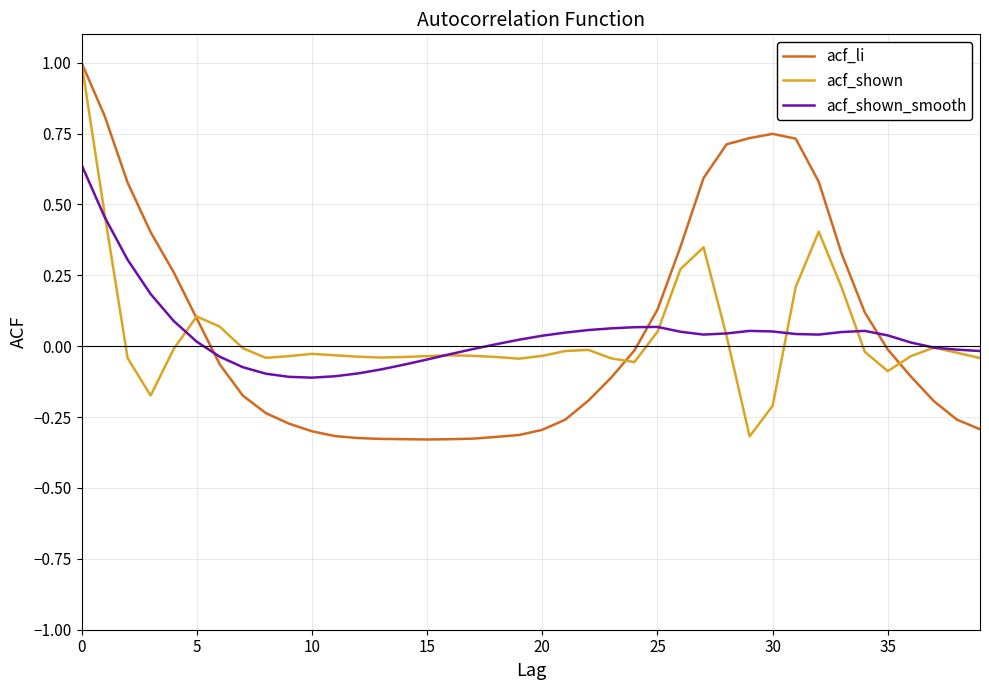

Is this an area chart (filled region under the line)?

No